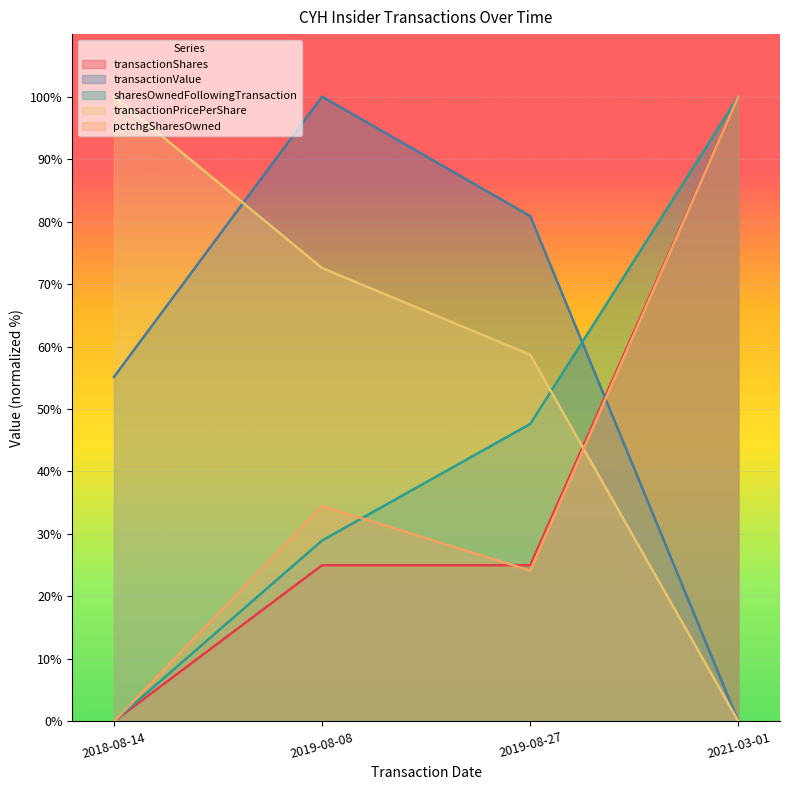

List the series in order of their peak value, lowest first.

transactionShares, transactionValue, sharesOwnedFollowingTransaction, transactionPricePerShare, pctchgSharesOwned